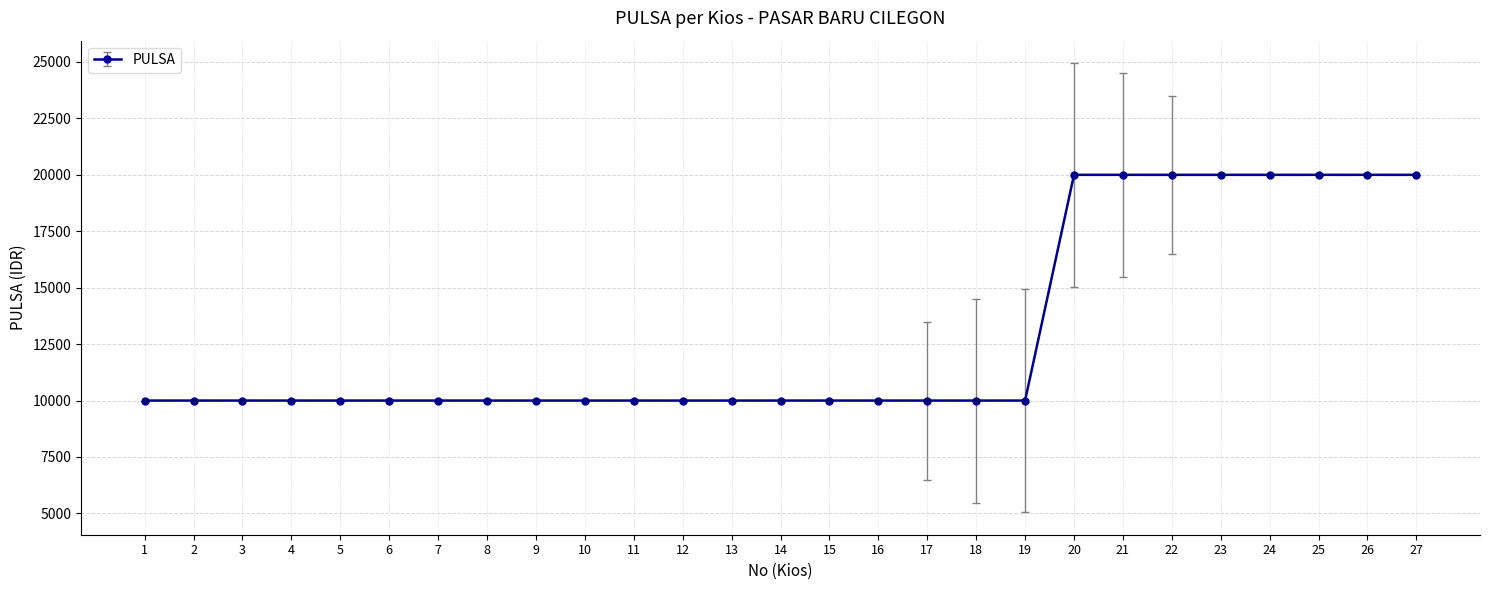

What is the sum of the values at 13 and 15?

20000